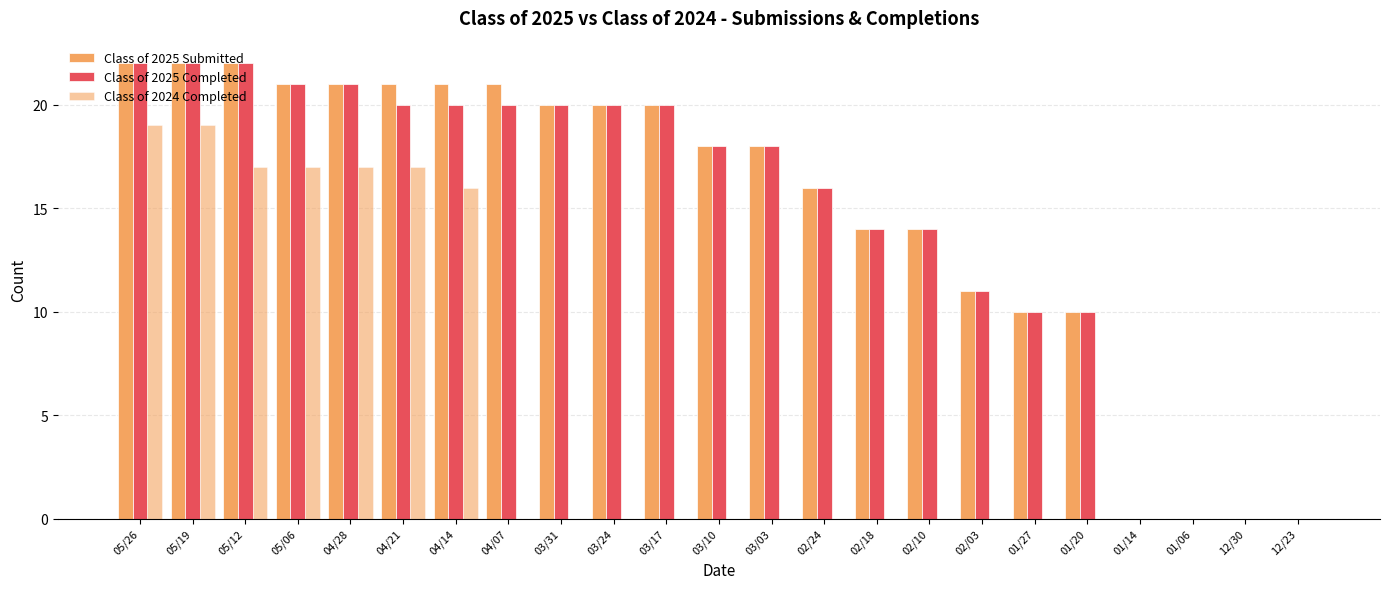

Which series has the widest spread of values?

Class of 2025 Submitted